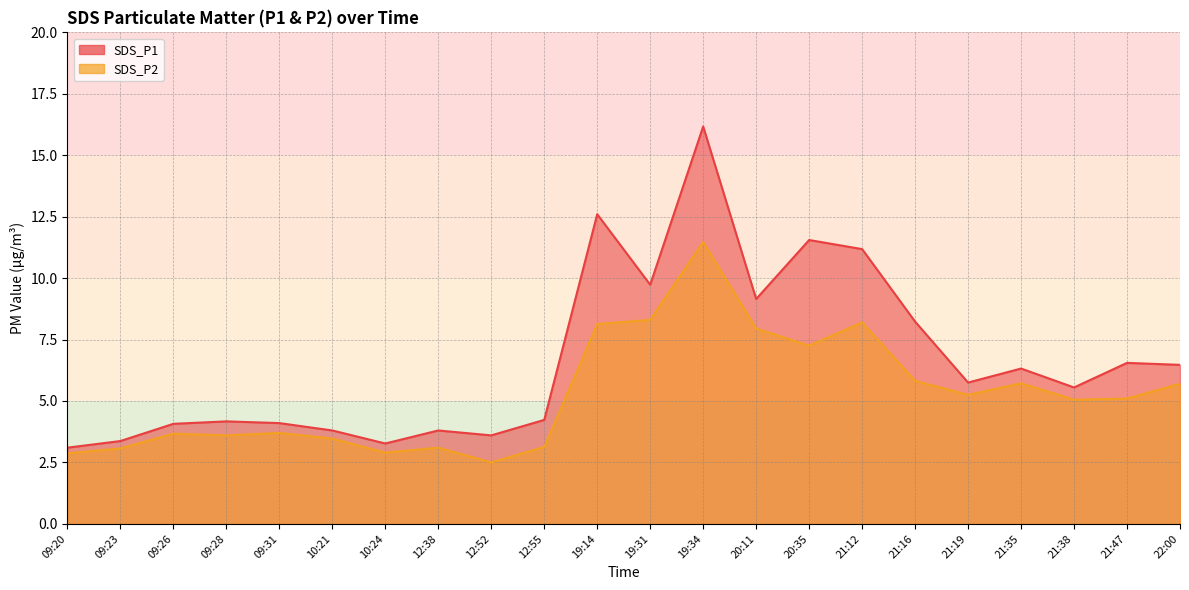

At which label is SDS_P2 closest to 6?

21:16